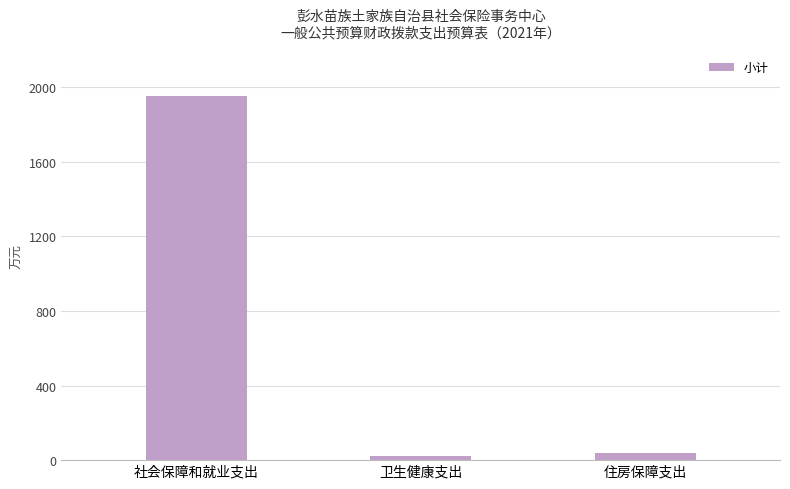

True or false: the data shows 956.4 at 社会保障和就业支出.

False